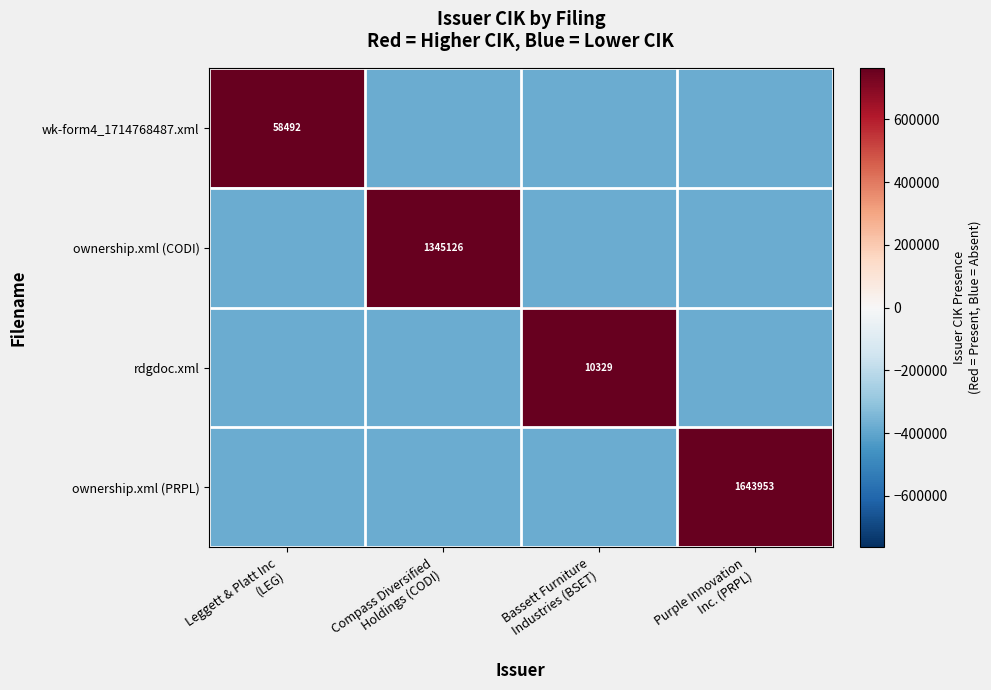

The value of rdgdoc.xml at Purple Innovation Inc. (PRPL) is -382237.5. True or false?

True